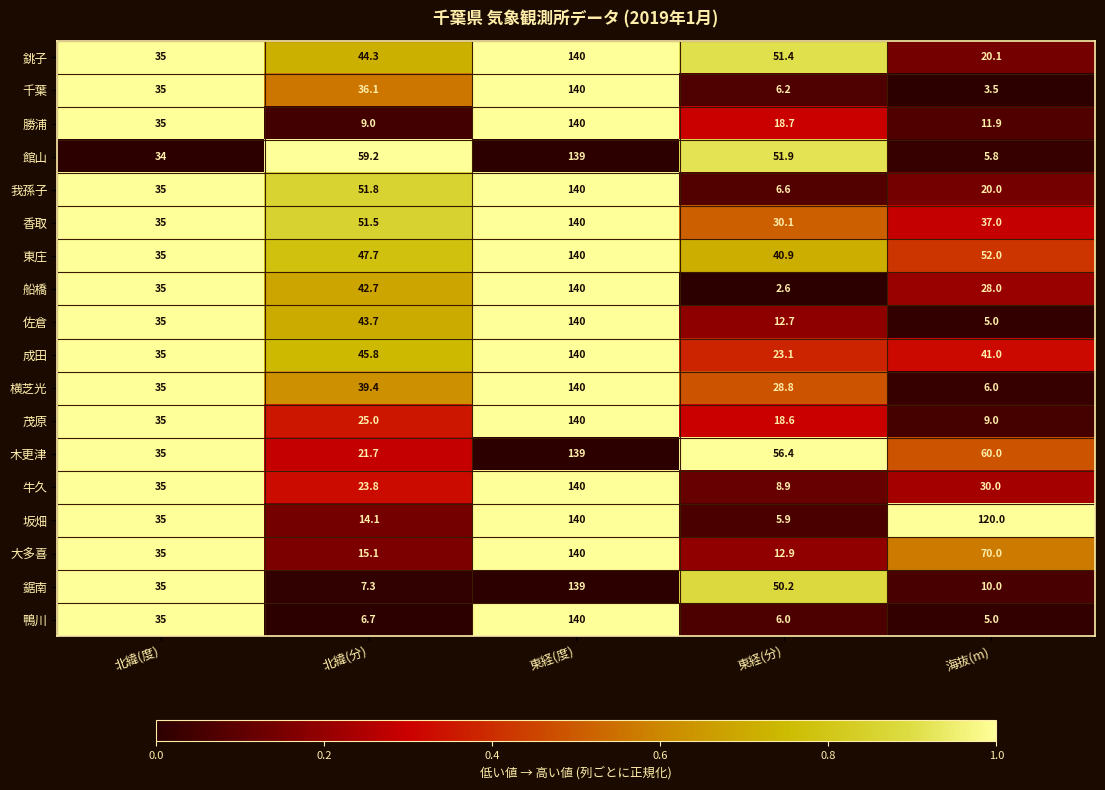

Between 北緯(度) and 東経(分), which series saw the biggest shift?

船橋